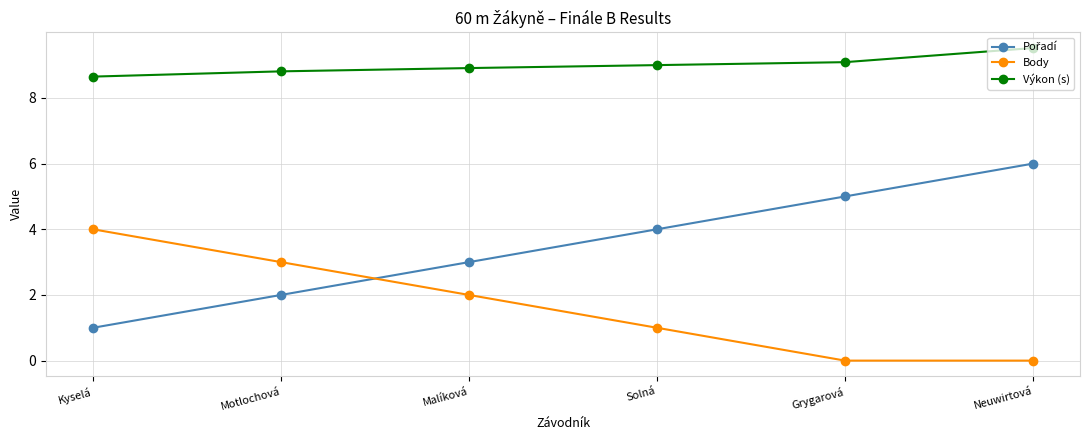

The Body series shows 0.5 at Malíková. True or false?

False